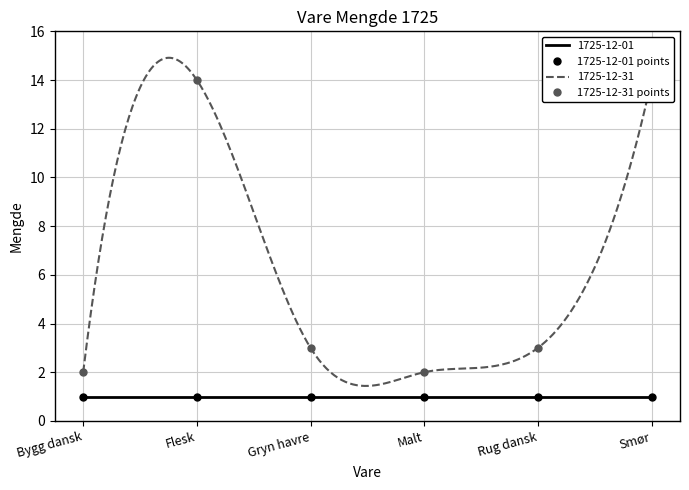

Between Gryn havre and Rug dansk, which series saw the biggest shift?

1725-12-01 points